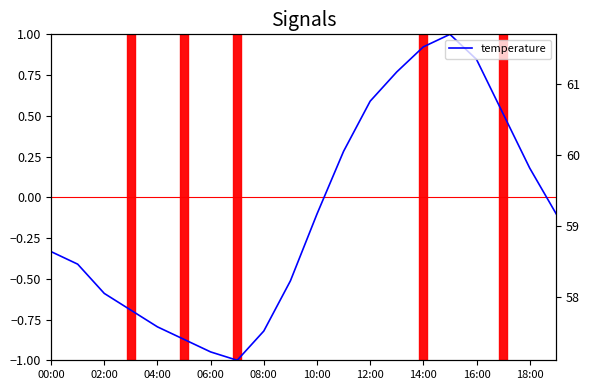

At which label is the value closest to 0?

10:00